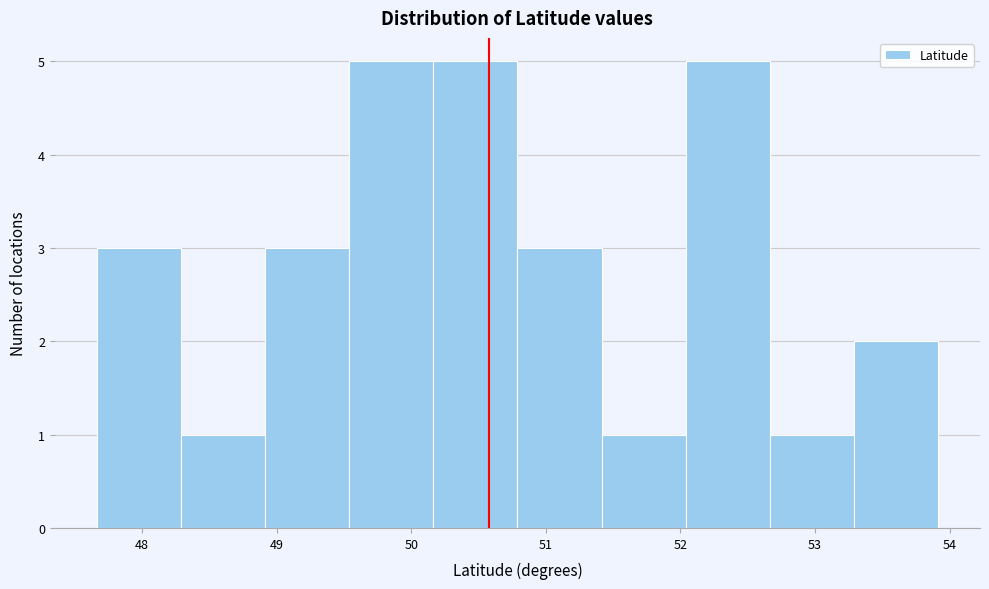

Reading left to right, list every bar in this chart as the range it spans on the x-axis followed by its height. Neither the bar edges nor the heights are printed on the chart, so give them approximately, as read against the axes.

47.7 to 48.3: 3
48.3 to 48.9: 1
48.9 to 49.5: 3
49.5 to 50.2: 5
50.2 to 50.8: 5
50.8 to 51.4: 3
51.4 to 52.0: 1
52.0 to 52.7: 5
52.7 to 53.3: 1
53.3 to 53.9: 2